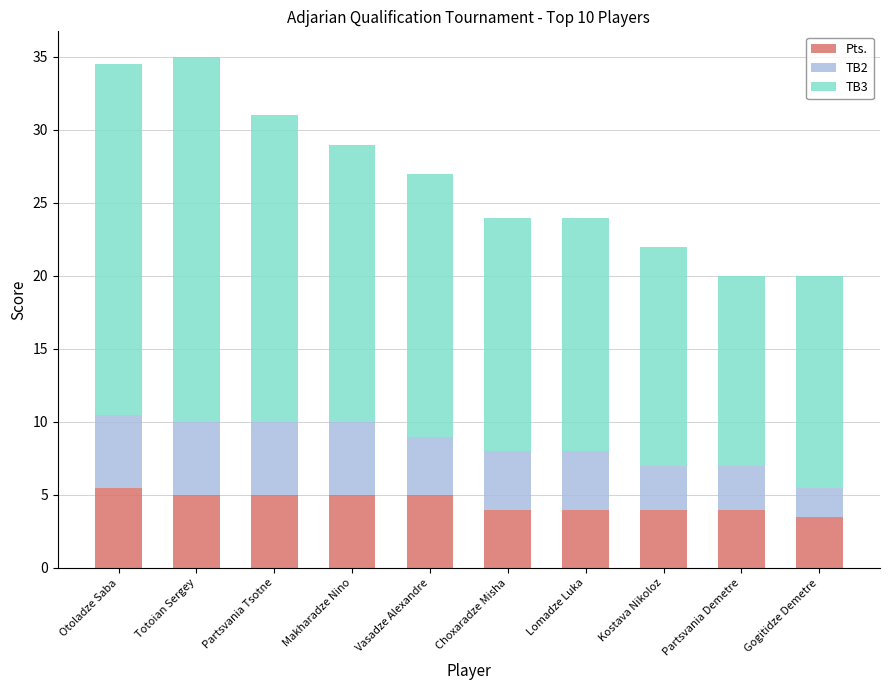

What is the minimum value for Pts.?

3.5